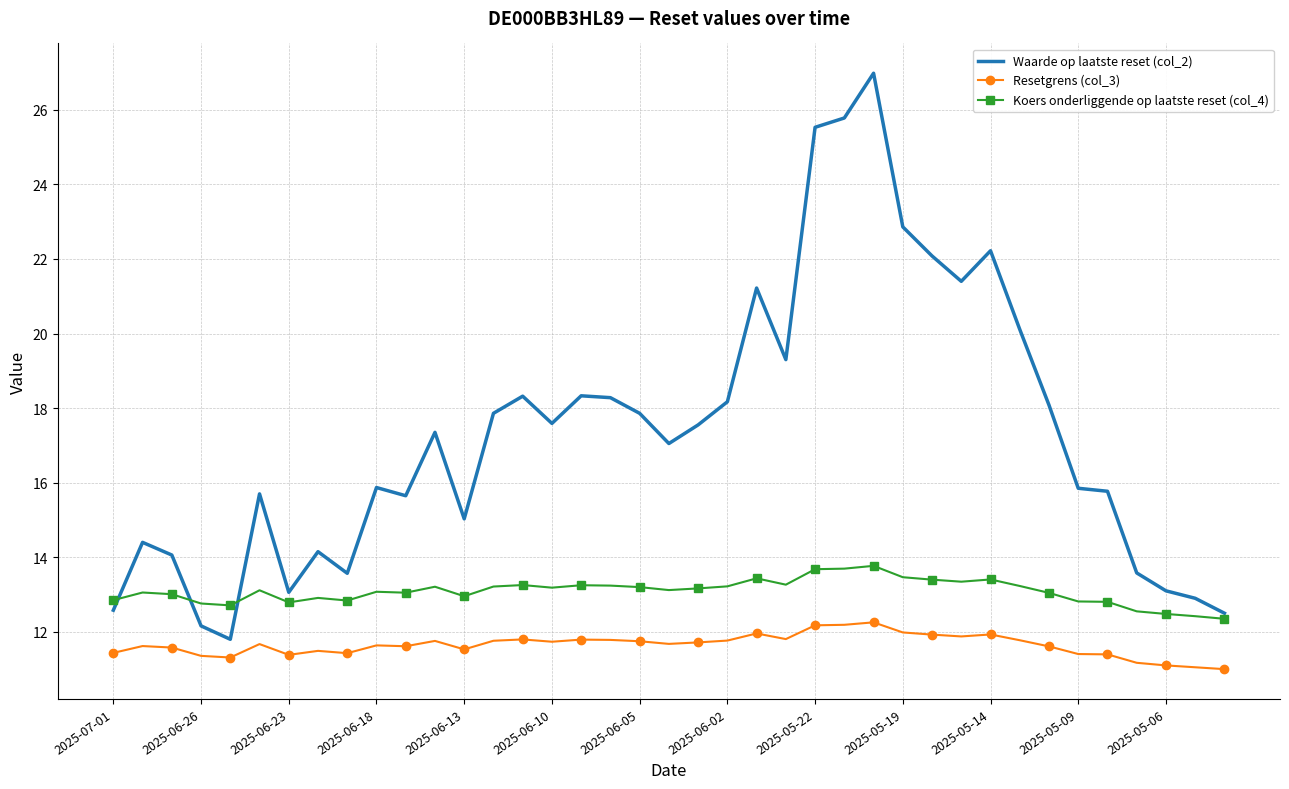

List the series in order of their peak value, highest first.

Waarde op laatste reset (col_2), Koers onderliggende op laatste reset (col_4), Resetgrens (col_3)